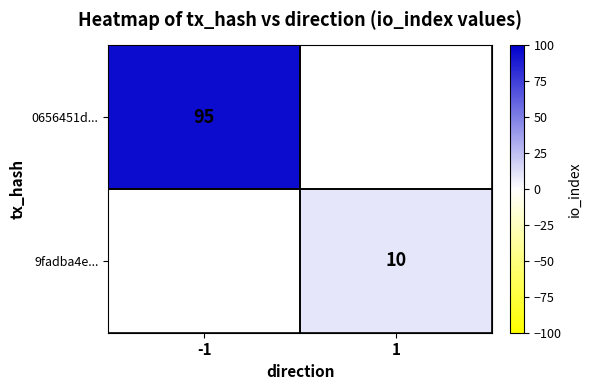

True or false: 9fadba4e... has a value of 10 at 1.

True